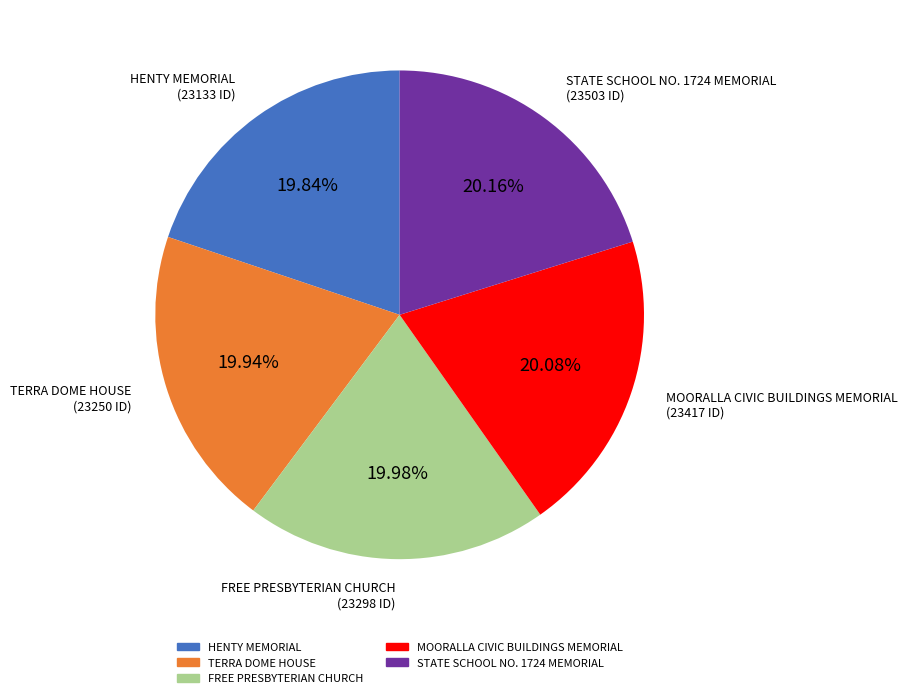

Is it true that HENTY MEMORIAL is 20% of the pie?

True